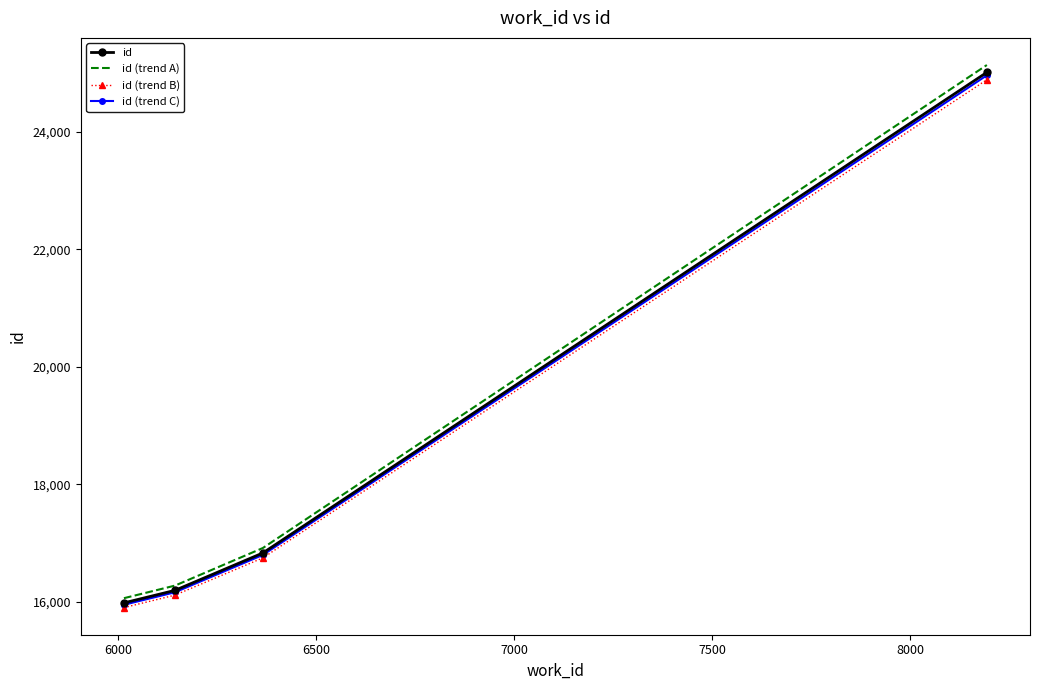

What is the smallest value displayed?

15906.1